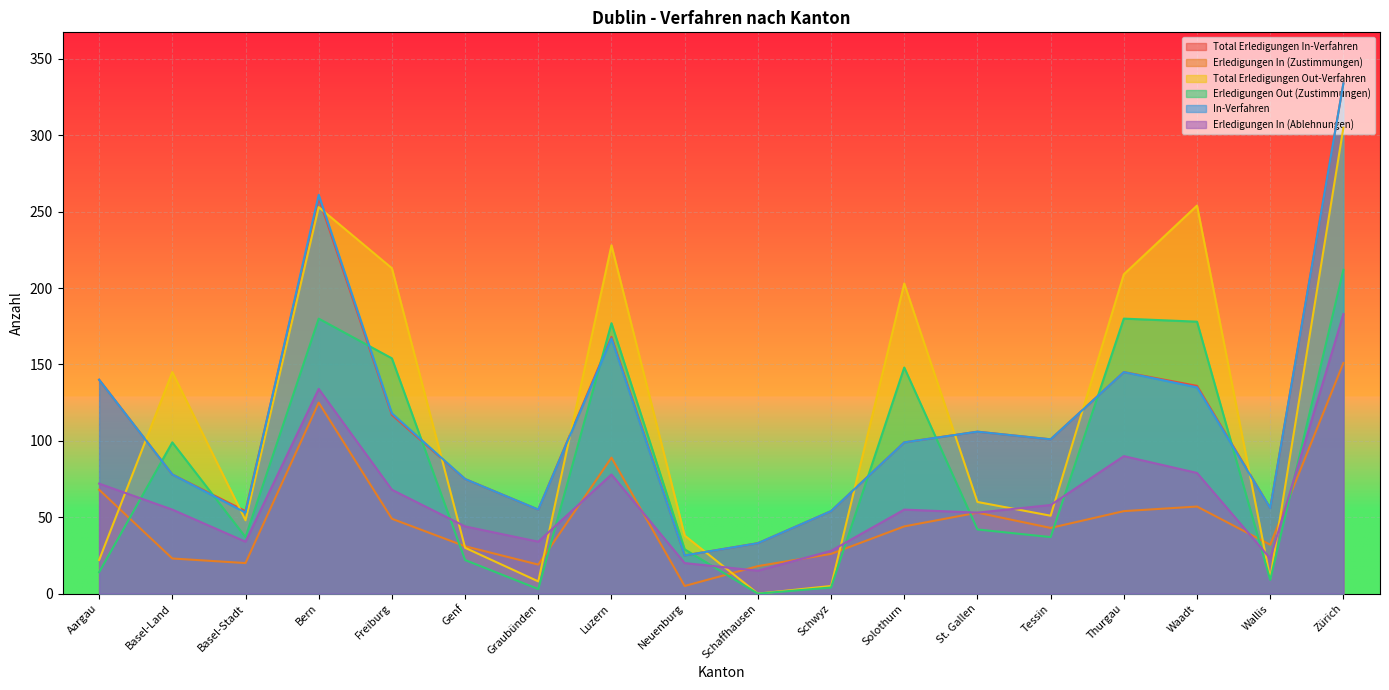

How many lines are shown in the chart?

6